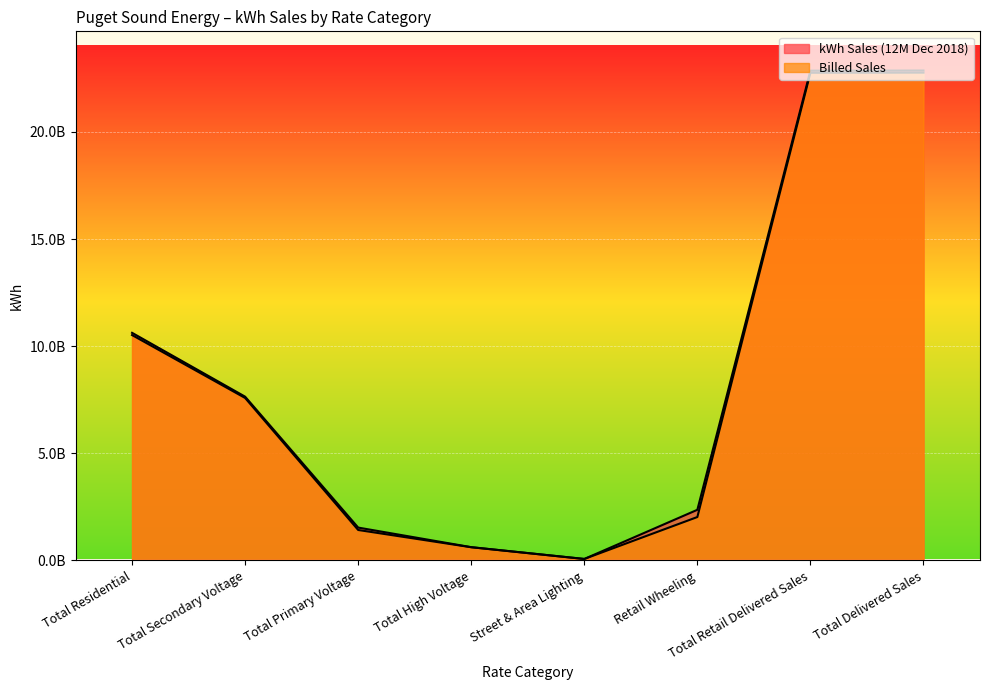

What is the label of the 1st point from the left?

Total Residential